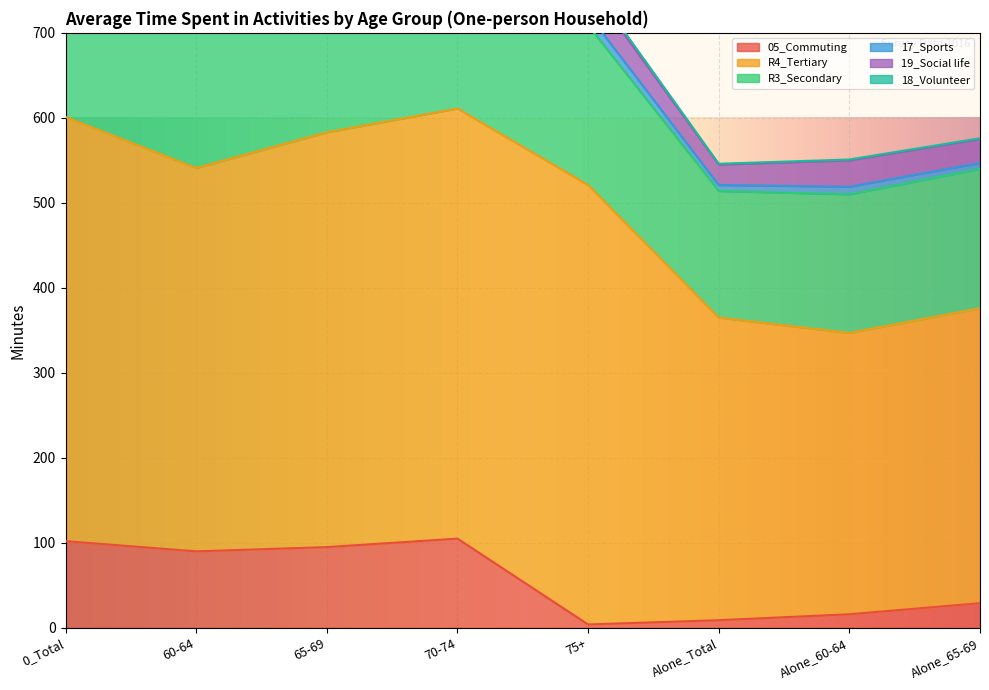

The value of 05_Commuting at 60-64 is 35. True or false?

False